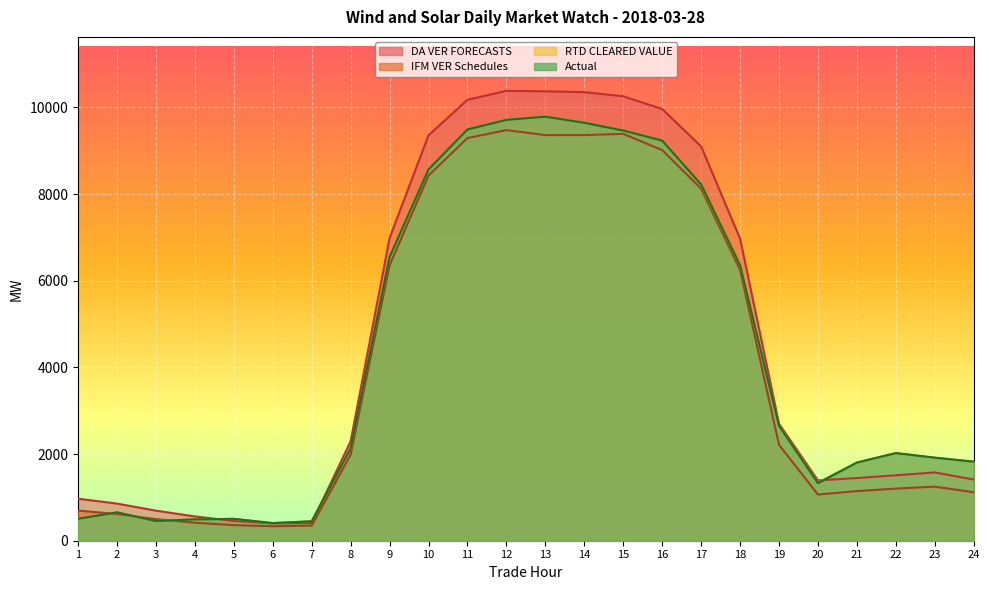

List the series in order of their peak value, highest first.

DA VER FORECASTS, RTD CLEARED VALUE, Actual, IFM VER Schedules